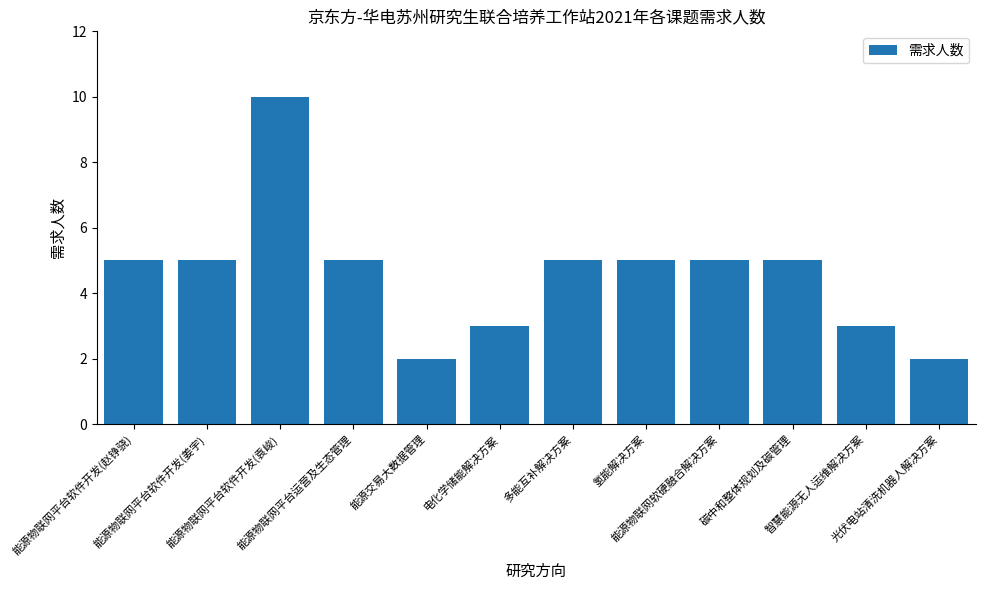

Read the value at 智慧能源无人运维解决方案.

3